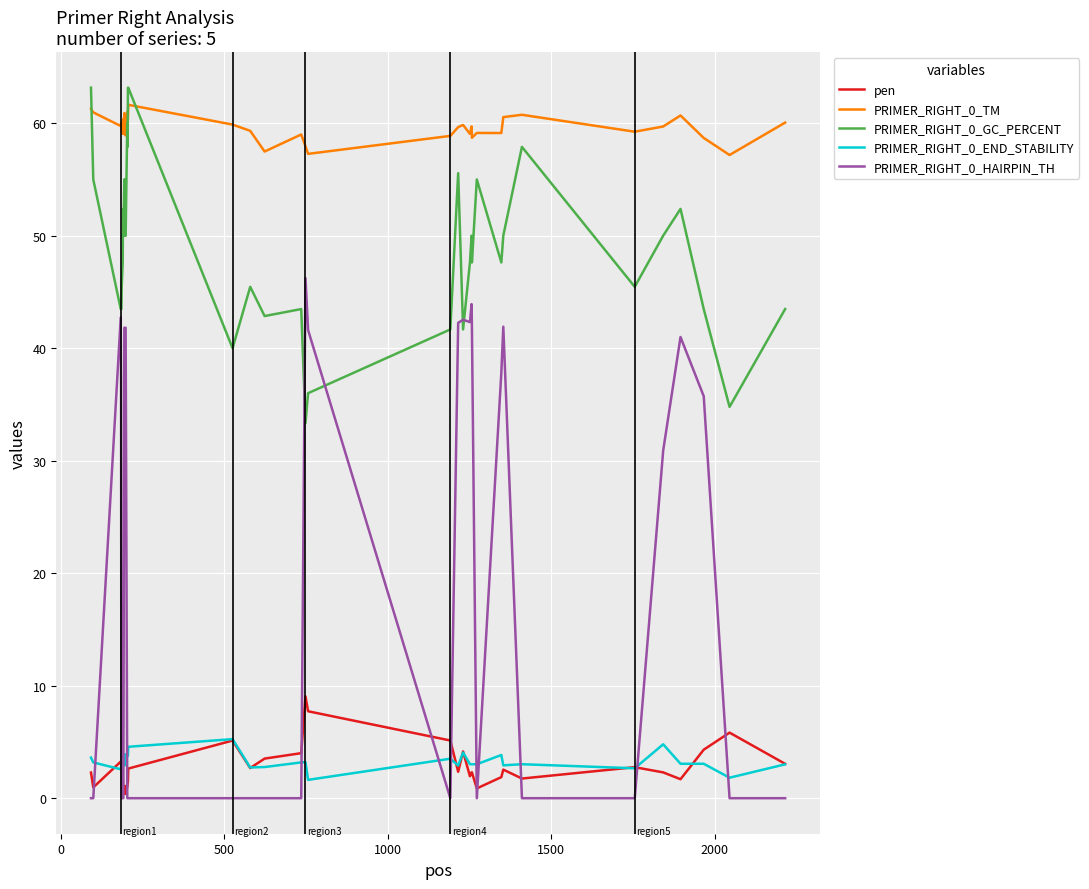

Which series has the largest range (max minus min)?

PRIMER_RIGHT_0_HAIRPIN_TH